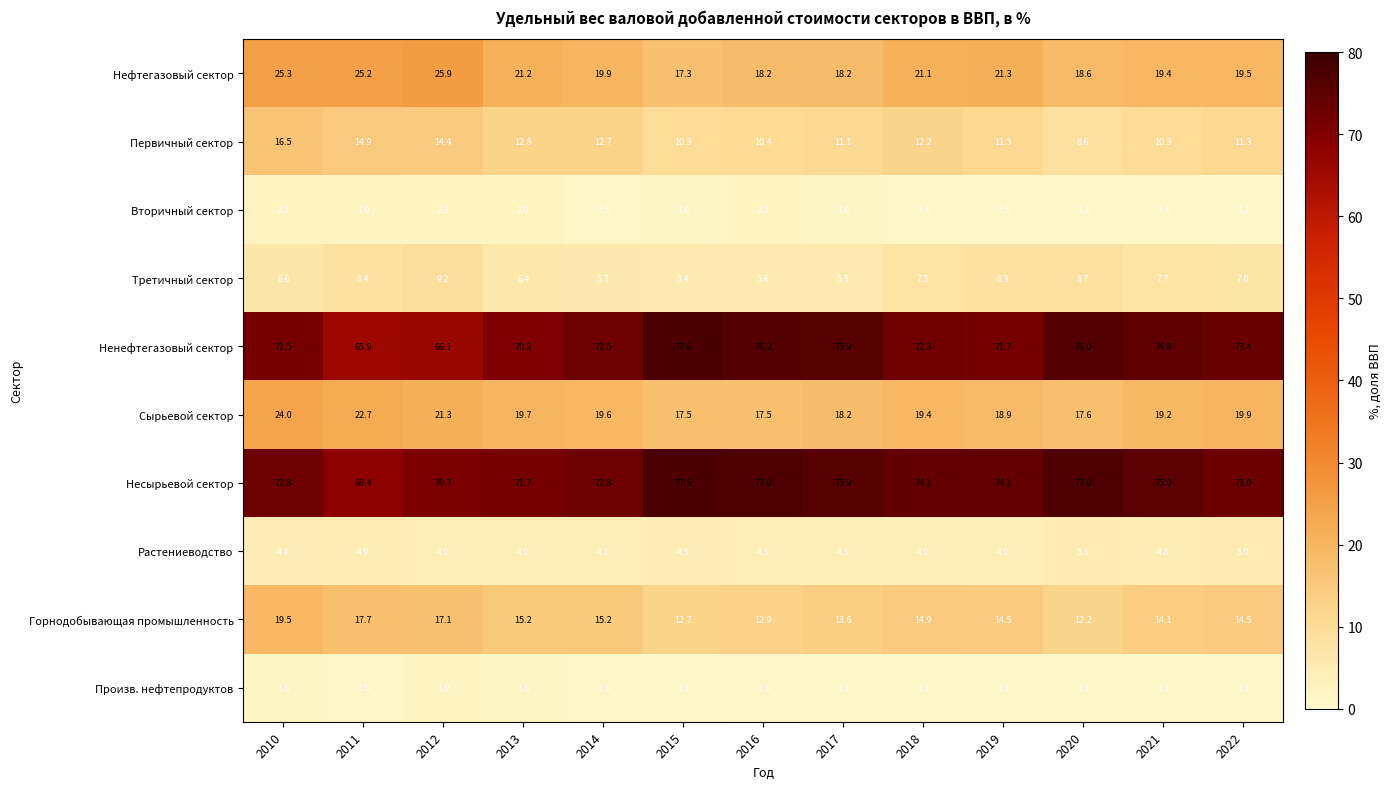

Which category has the highest value in the Ненефтегазовый сектор series?

2015